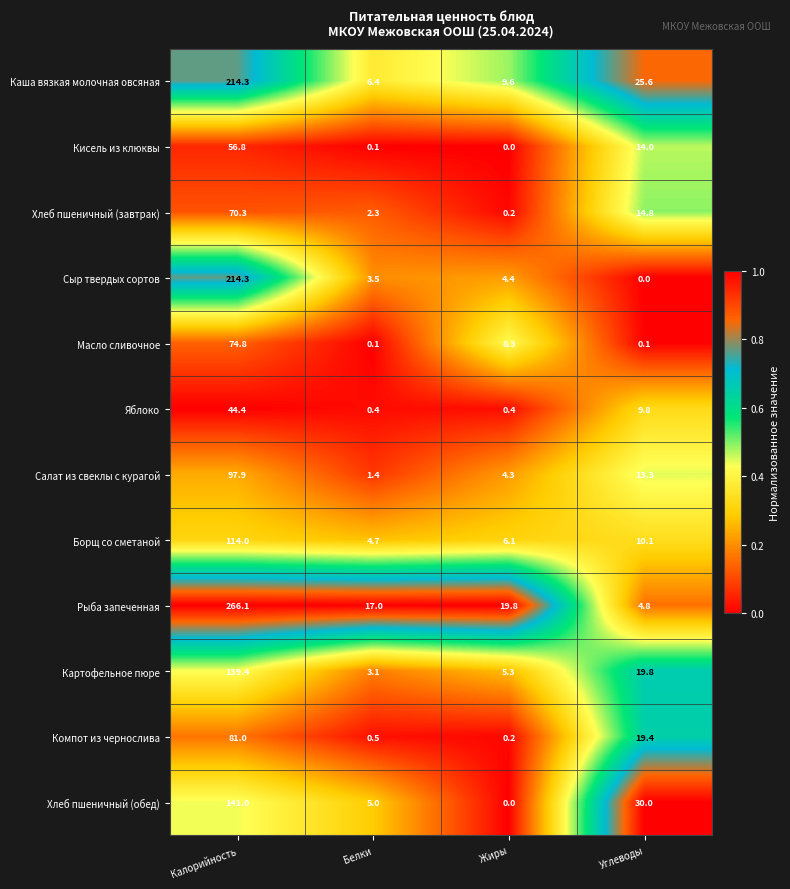

Which series changed the most between Белки and Углеводы?

Хлеб пшеничный (обед)